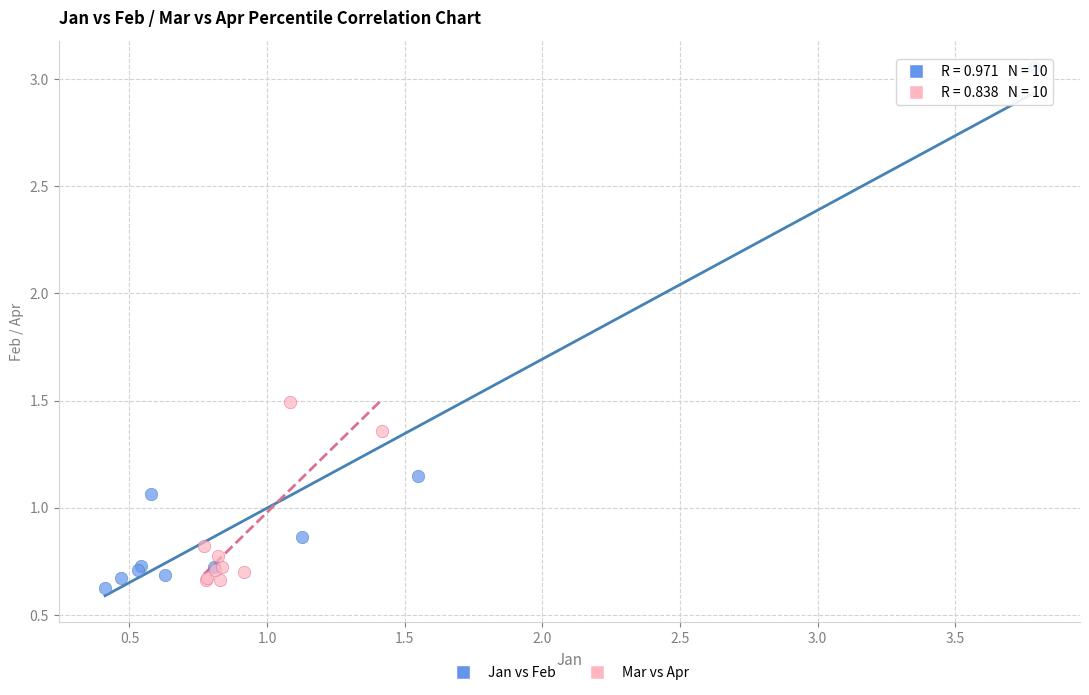

Which series reaches the minimum Y coordinate?

Jan vs Feb